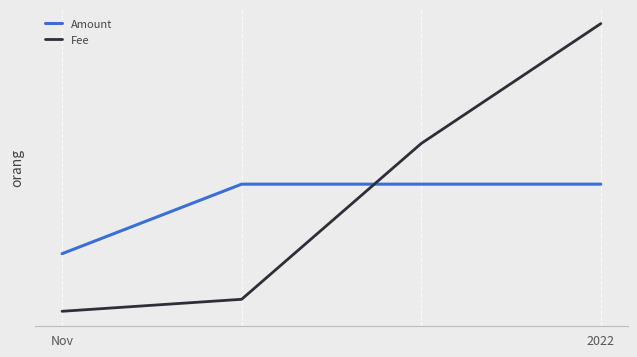

Reading left to right, list all the values displayed in this chart.

Amount: 50000.0	92650.0	92650.0	92652.2
Fee: 14700.0	22050.0	117600.0	191100.0